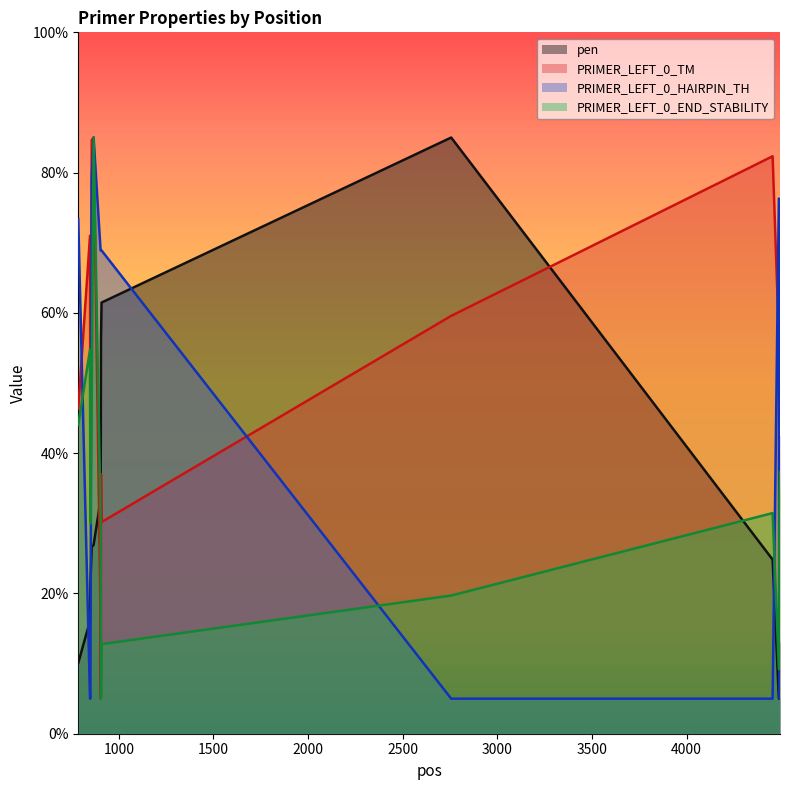

Which has a higher value, 850 or 857?

857